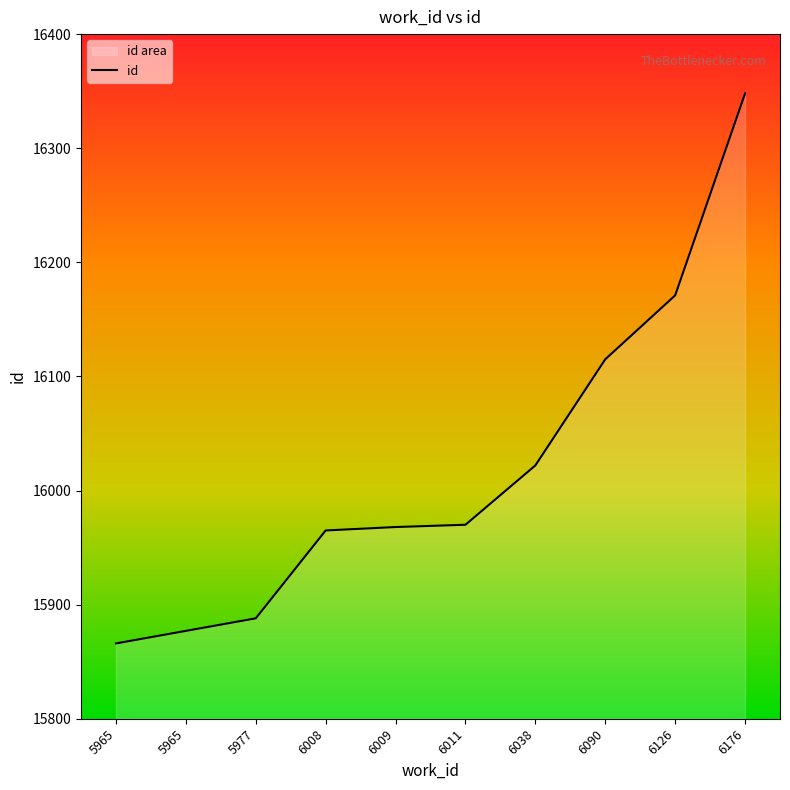

What is the average value?

16019